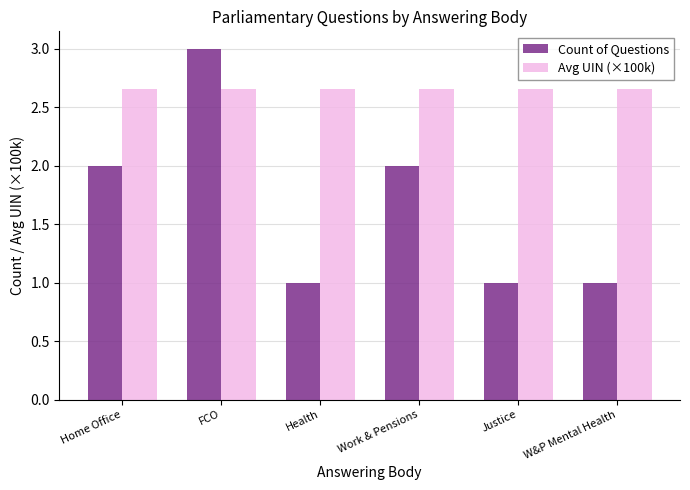

What is the label of the 5th bar from the left?

Justice